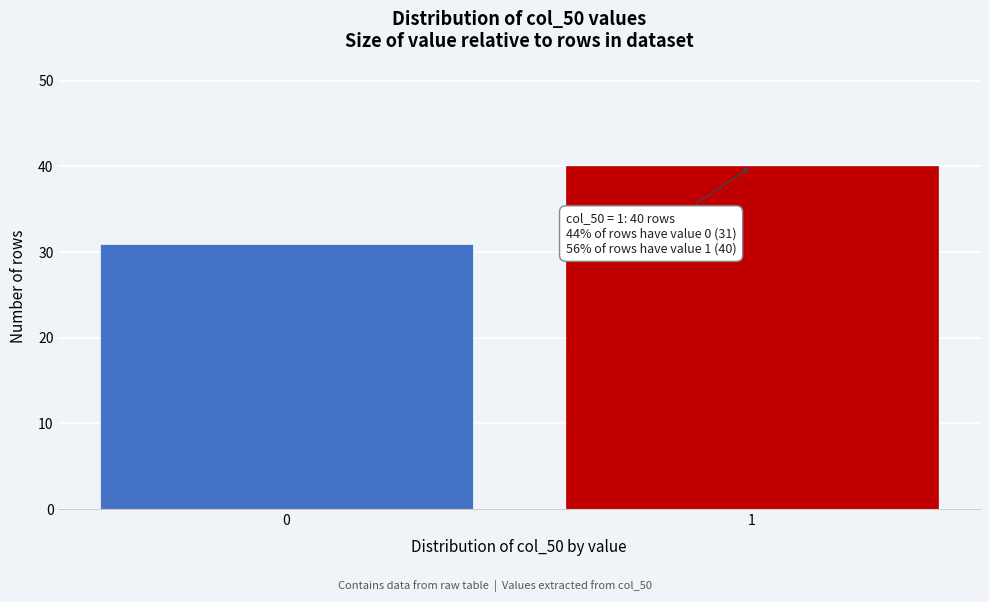

Reading left to right, transcribe all the data shown in this chart.

0=31	1=40